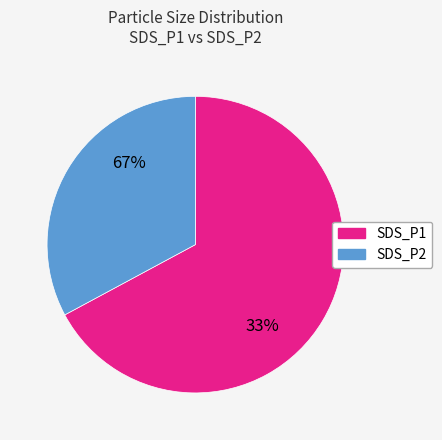

Rank the categories by value from lowest to highest.

SDS_P2, SDS_P1